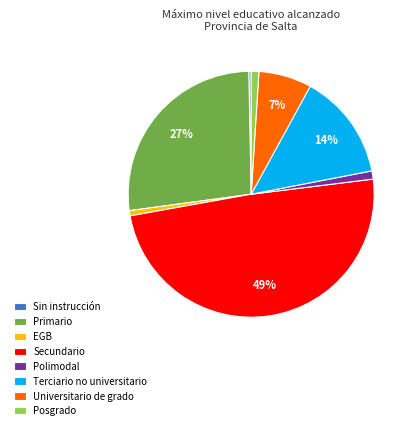

How many slices are in this pie chart?

8